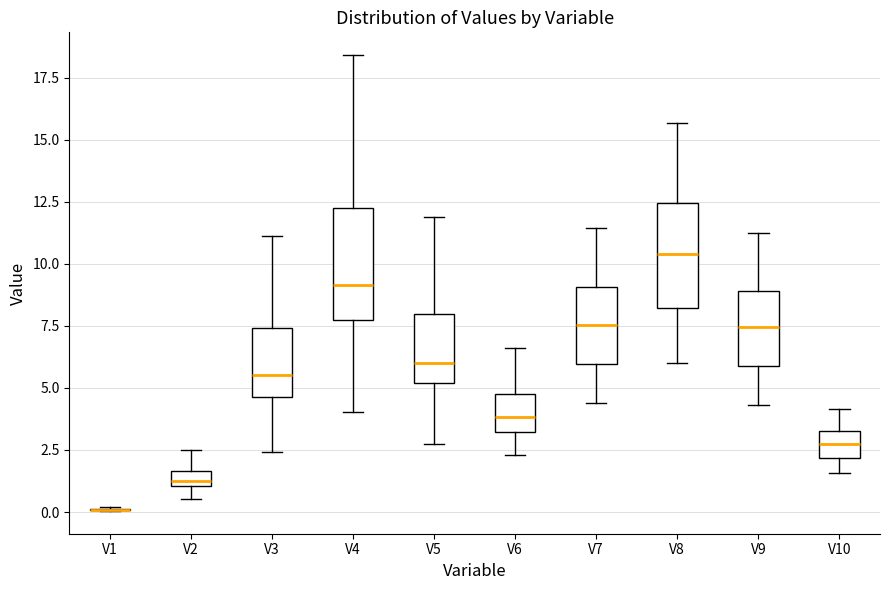

Where does the median line of the box for V4 sit on the y-axis? The values are not printed on the chart, so give them approximately, as read against the axis.

9.0